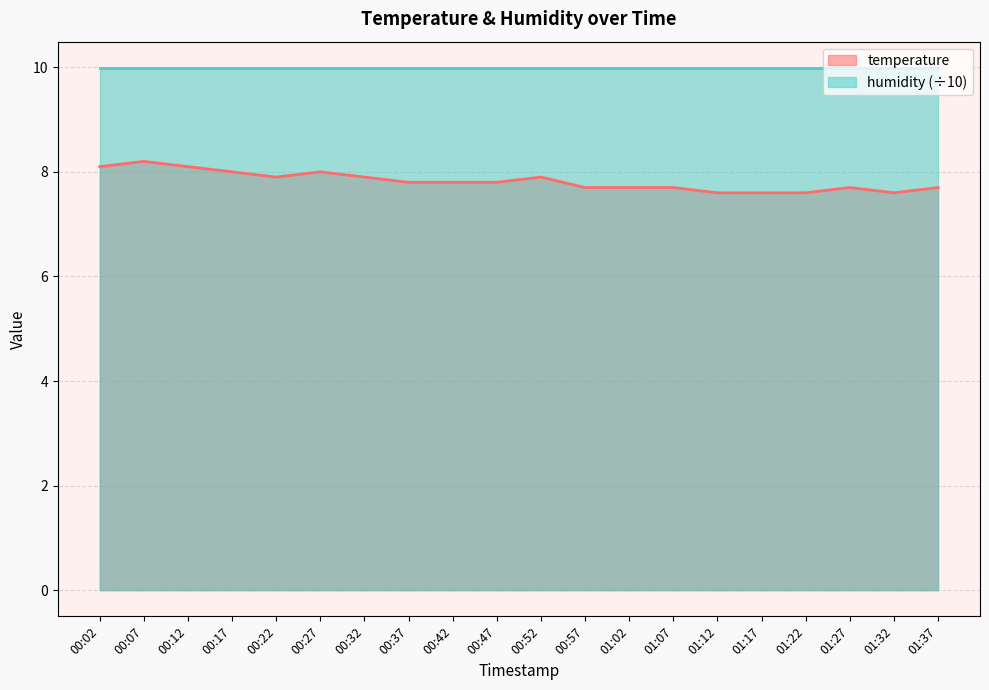

Reading left to right, list all the values displayed in this chart.

00:02=8.1	00:07=8.2	00:12=8.1	00:17=8.0	00:22=7.9	00:27=8.0	00:32=7.9	00:37=7.8	00:42=7.8	00:47=7.8	00:52=7.9	00:57=7.7	01:02=7.7	01:07=7.7	01:12=7.6	01:17=7.6	01:22=7.6	01:27=7.7	01:32=7.6	01:37=7.7